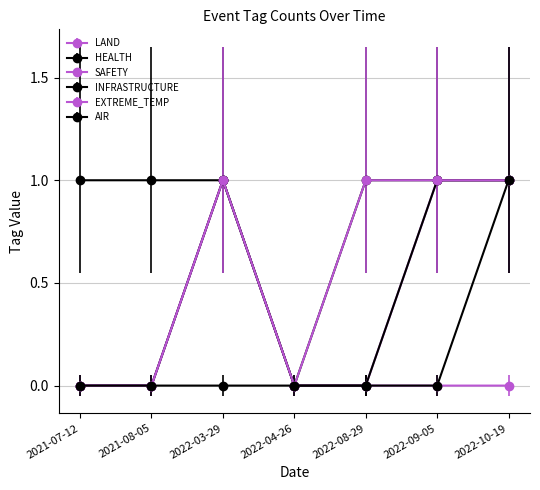

What is the value of the HEALTH point at the 6th from the left?

1